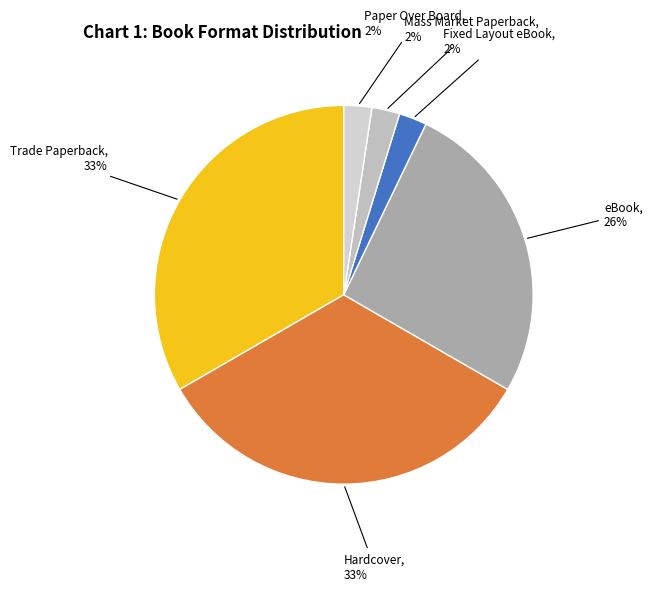

To the nearest percent, what is the average slice percentage?

17%